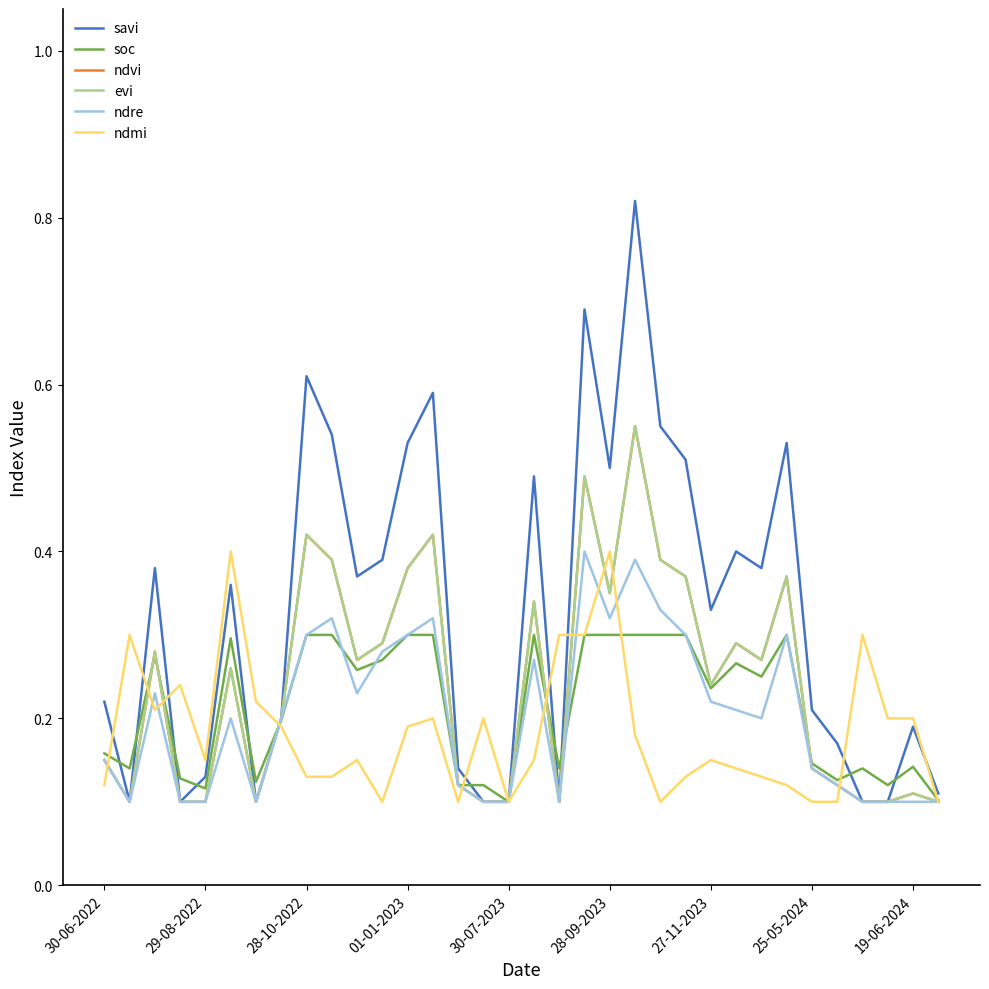

Is this an area chart (filled region under the line)?

No